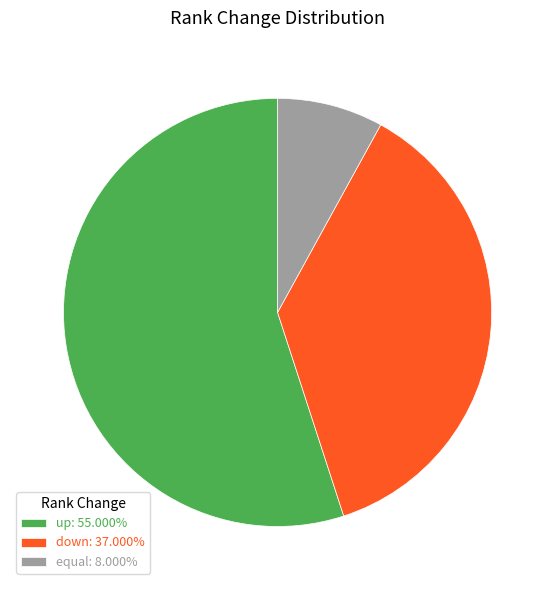

The down slice represents 37% of the pie. True or false?

True